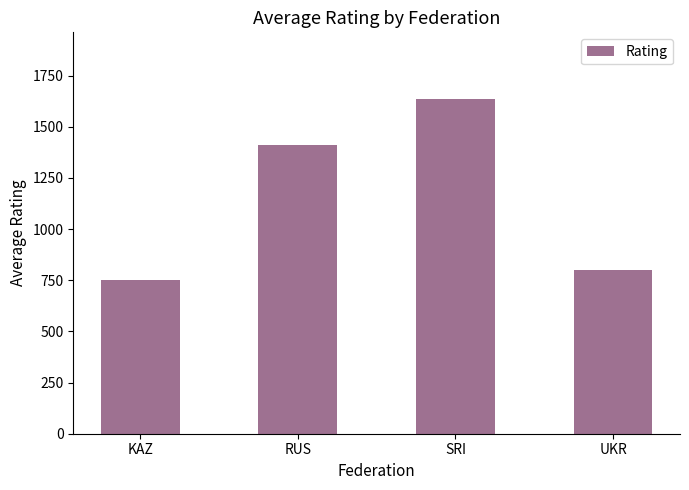

What is the label of the 1st bar from the left?

KAZ